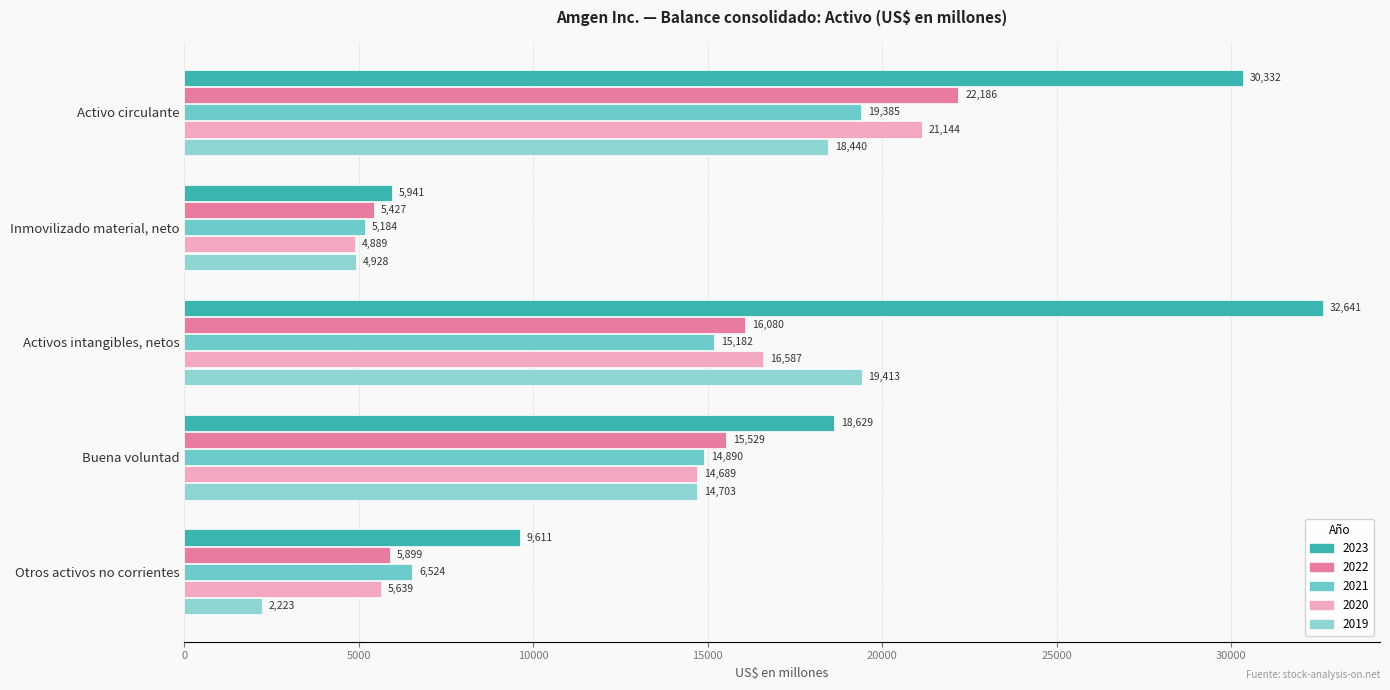

How many categories are shown in the chart?

5